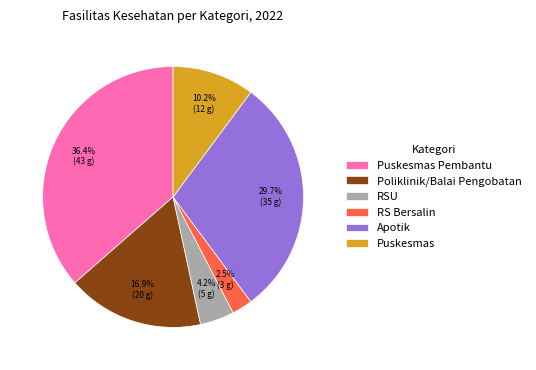

True or false: Poliklinik/Balai Pengobatan accounts for 28% of the total.

False